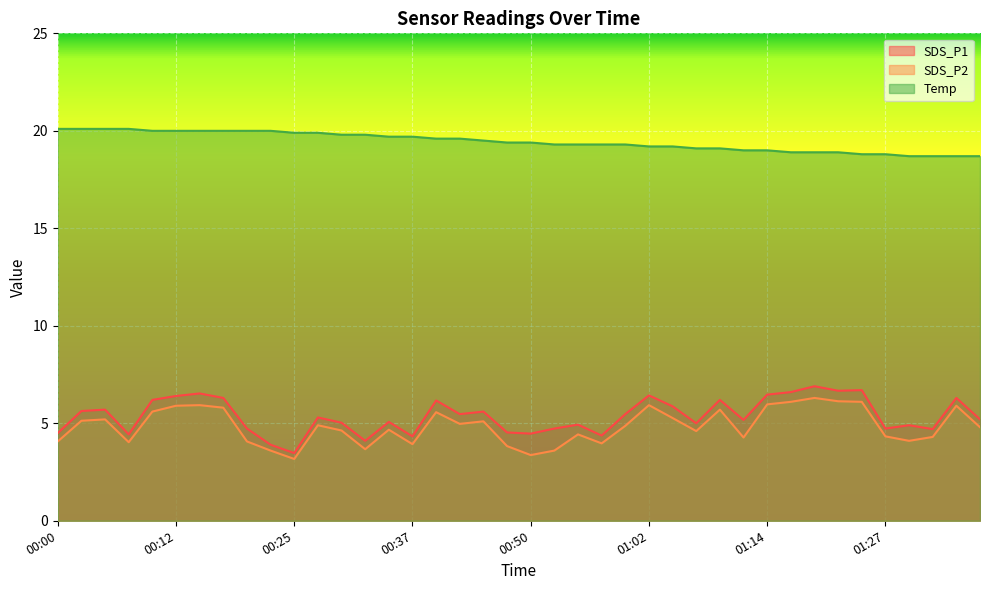

What is the sum of all SDS_P1 values?

215.2